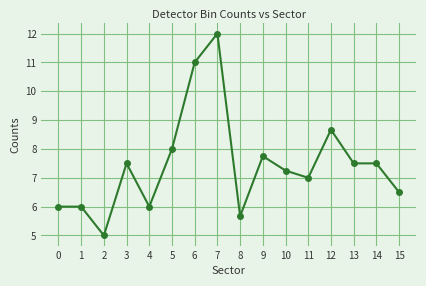

What is the approximate value at 1?

6.0